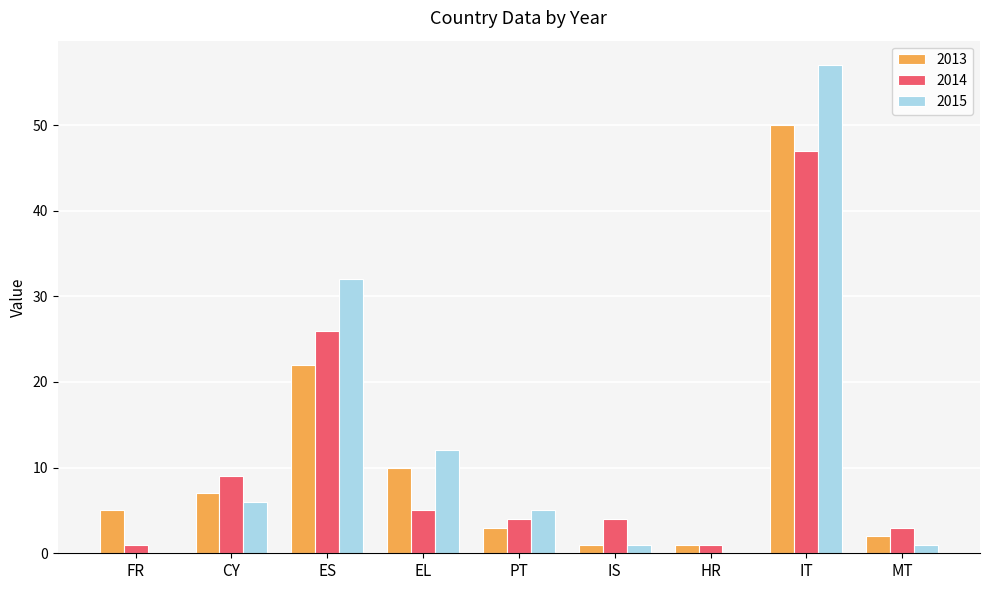

What are all the series names shown in the legend?

2013, 2014, 2015